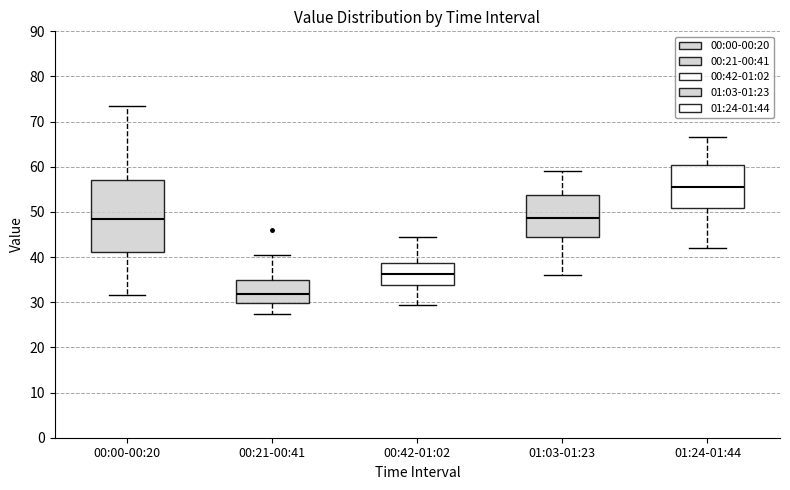

Where is the upper edge of the box for 00:00-00:20 on the y-axis? The values are not printed on the chart, so give them approximately, as read against the axis.

57